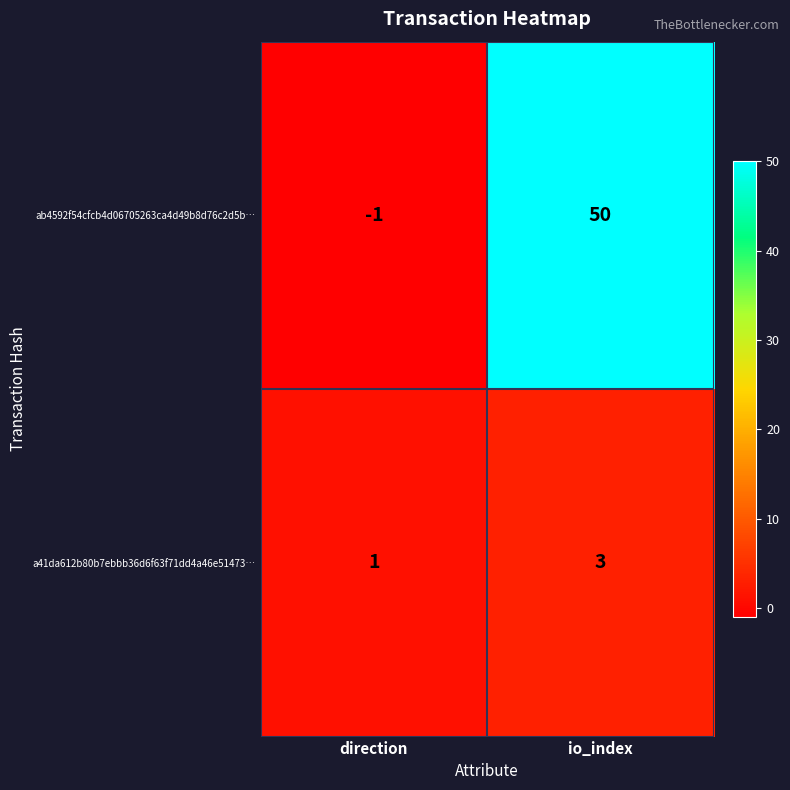

What is the spread (max minus min) of values at direction?

2